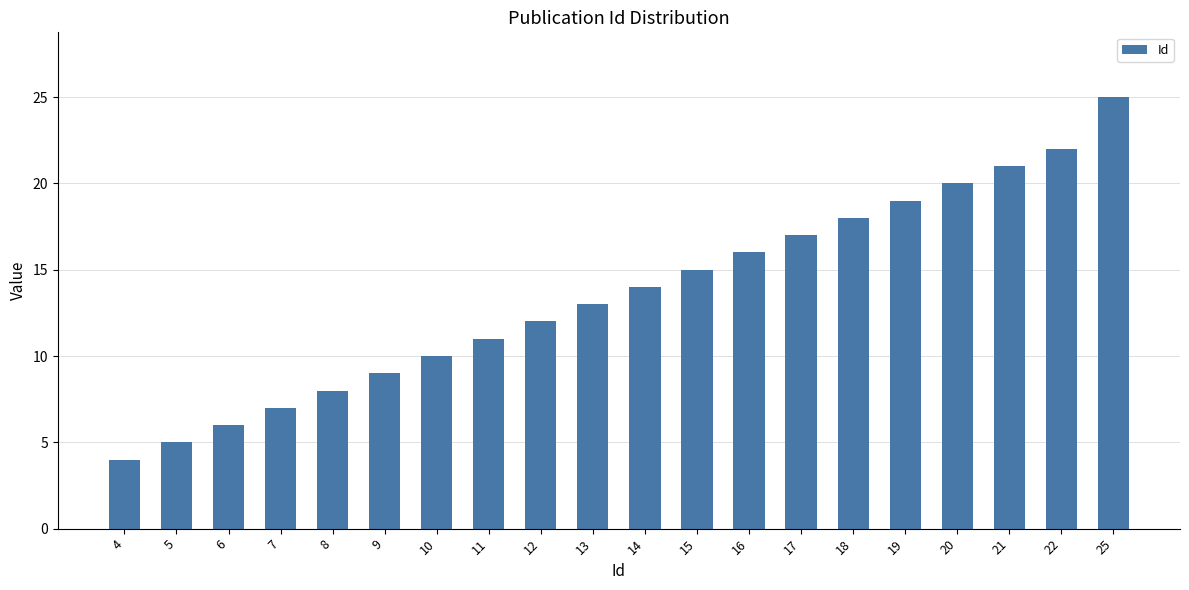

Reading left to right, what are all the values shown in this chart?

4=4	5=5	6=6	7=7	8=8	9=9	10=10	11=11	12=12	13=13	14=14	15=15	16=16	17=17	18=18	19=19	20=20	21=21	22=22	25=25